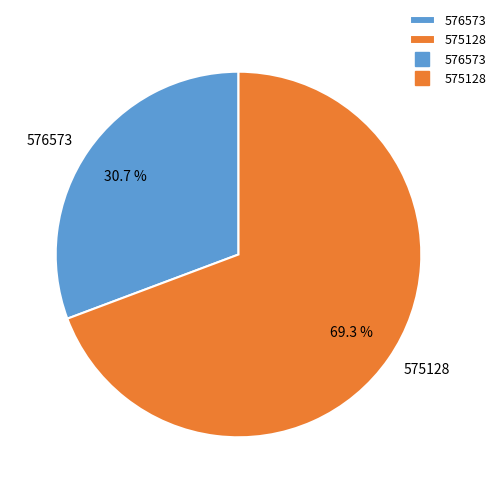

What is the largest slice in the pie chart?

575128